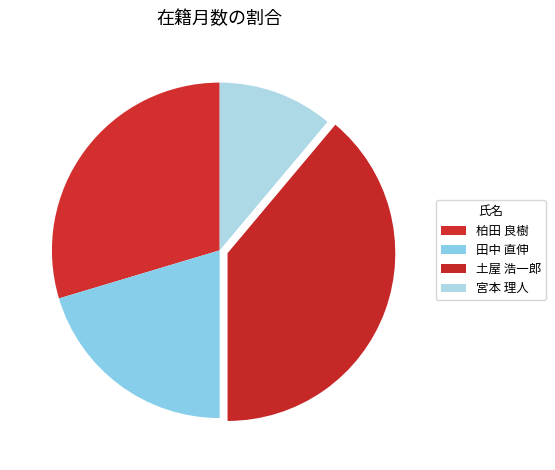

Which category has the biggest portion of the pie?

土屋 浩一郎